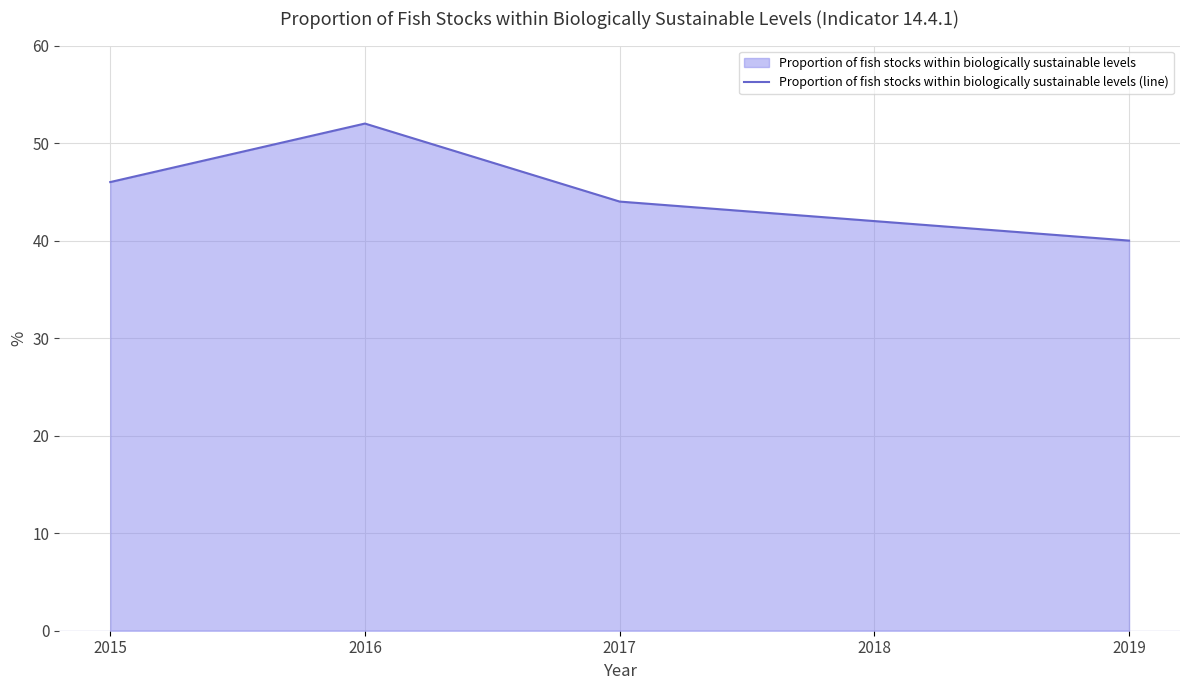

What is the value of the 3rd point from the left?

44